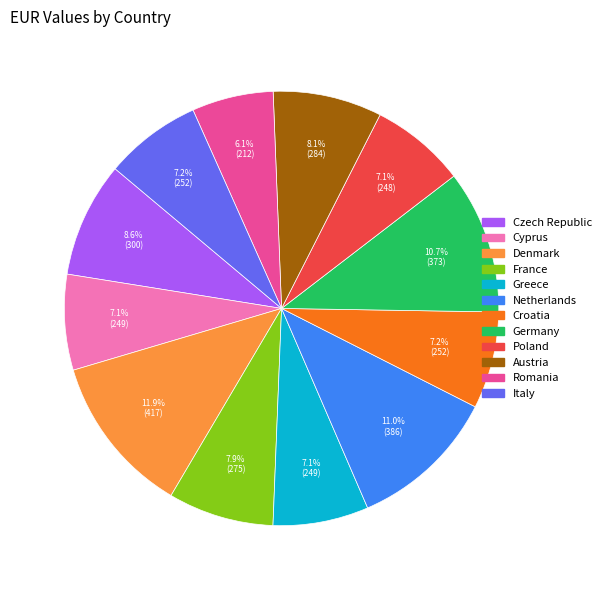

Combined, do Austria and Italy account for over 50%?

No